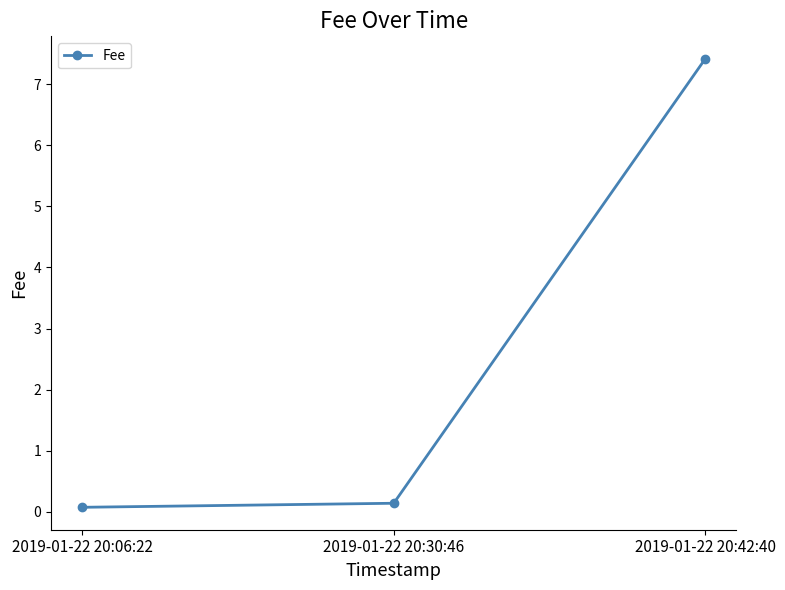

Rank the categories by value from highest to lowest.

2019-01-22 20:42:40, 2019-01-22 20:30:46, 2019-01-22 20:06:22